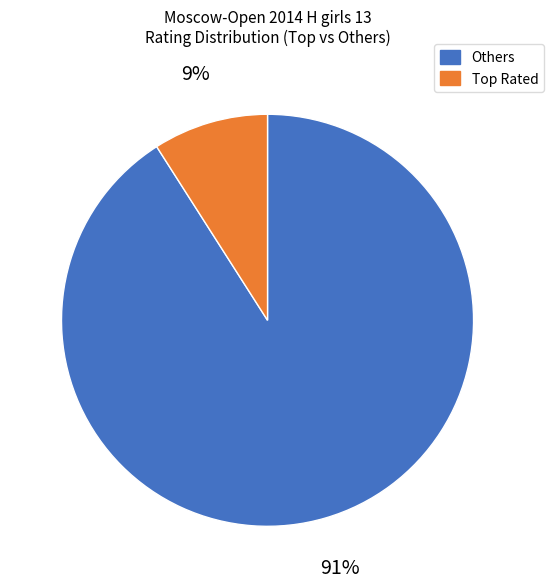

Is there a majority slice in this chart?

Yes